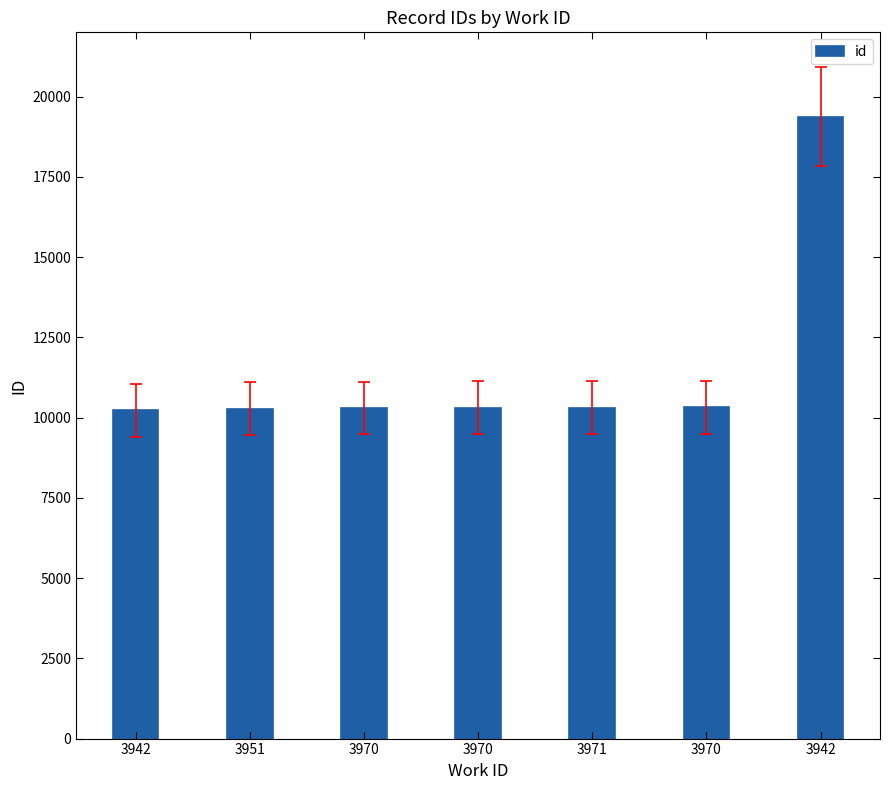

How many series are shown in this chart?

1